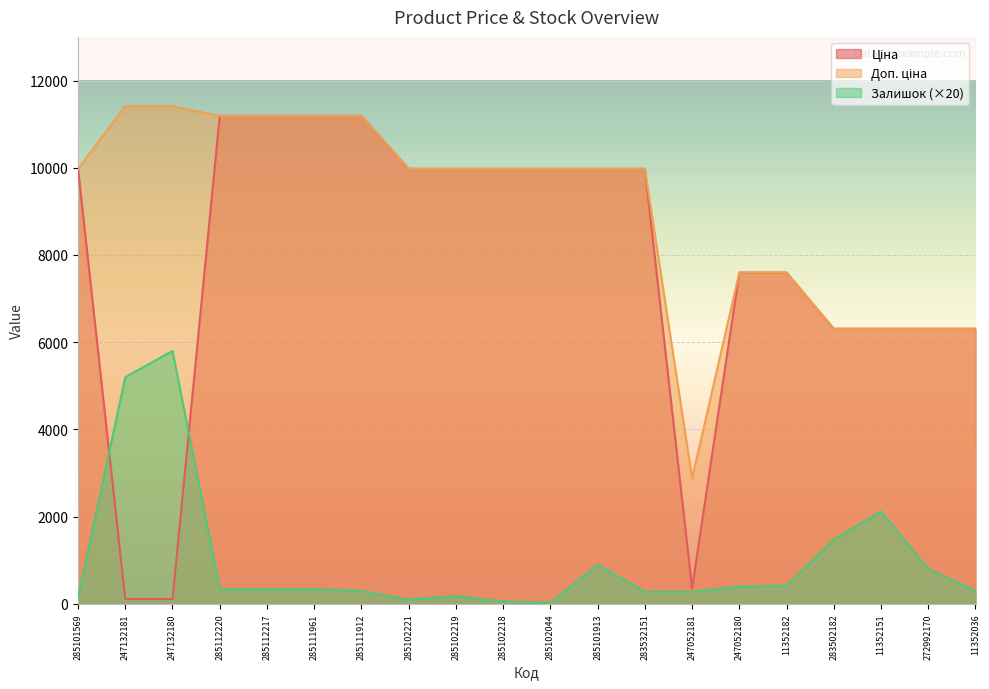

Where is the first local maximum for Залишок?

247132180